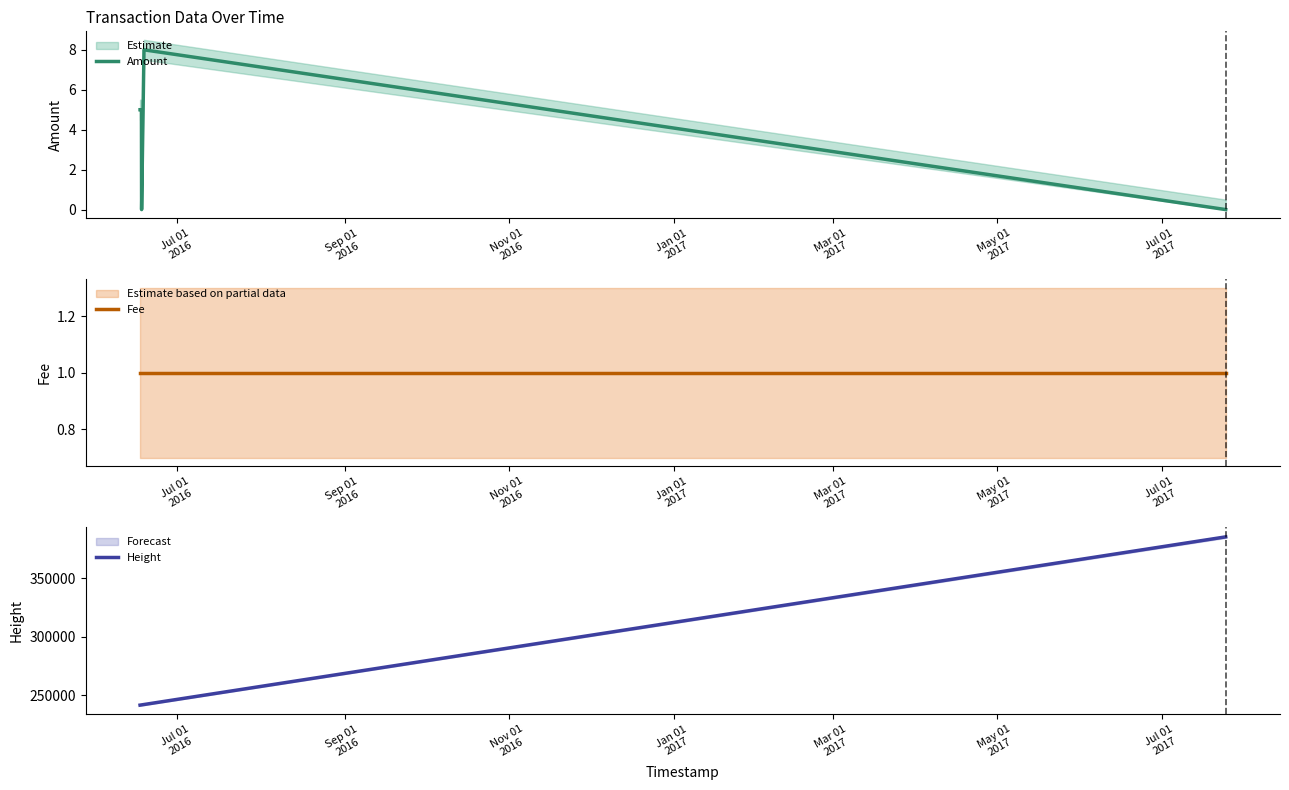

What is the highest value of the Amount series?

8